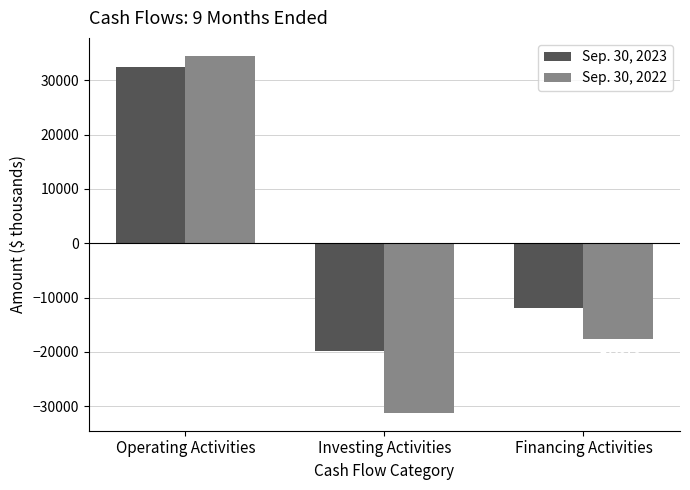

Are the bars grouped side by side (vs. stacked)?

Yes